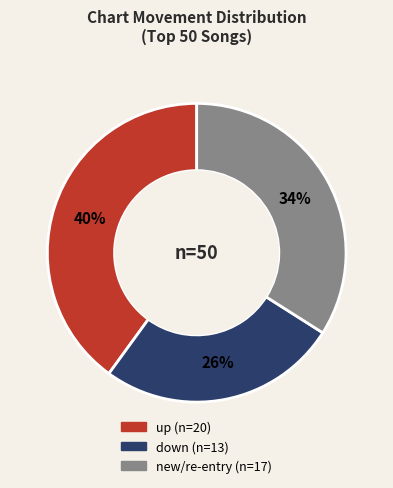

How many segments does this pie chart have?

3